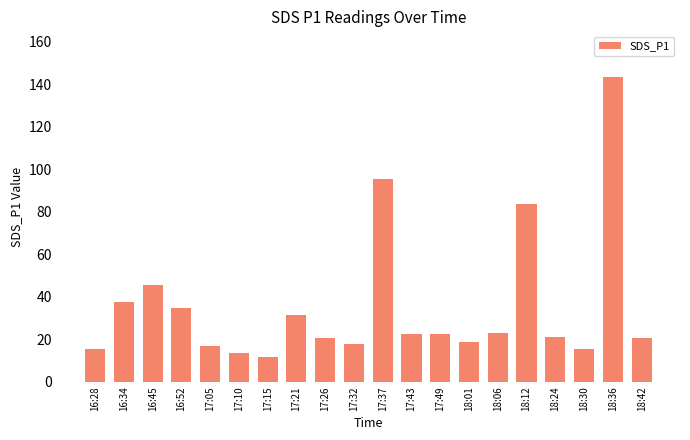

What is the value of the 13th bar from the left?

22.6